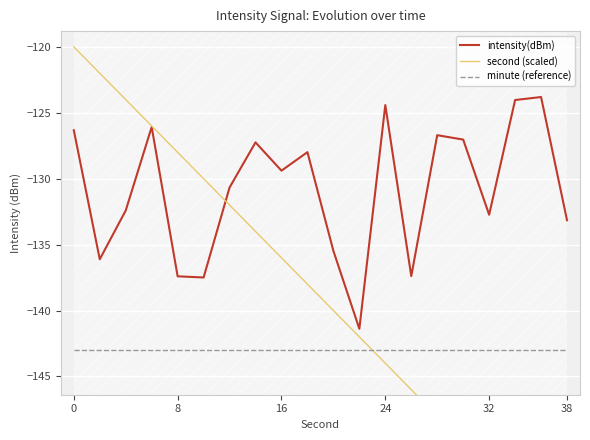

What is the difference between the maximum and minimum values in the intensity(dBm) series?

17.6